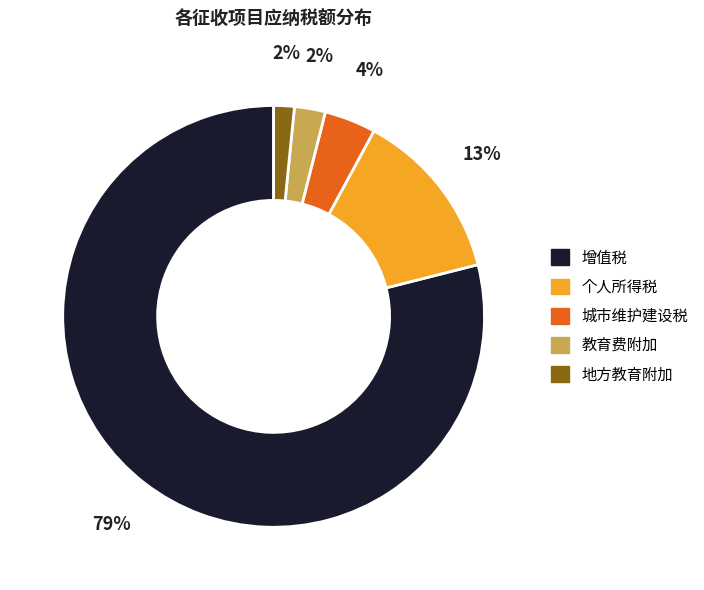

Which slice is the largest?

增值税